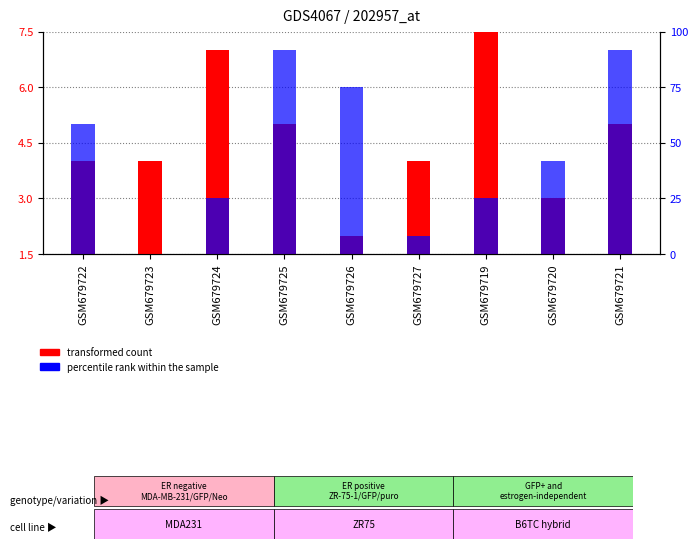

Which series has the largest range (max minus min)?

transformed count